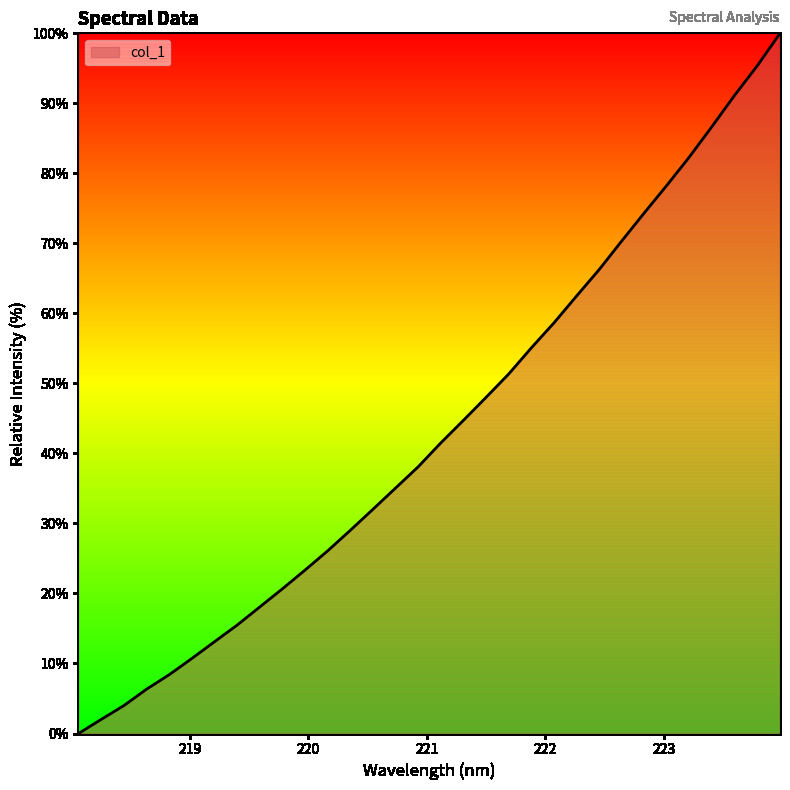

What is the difference between the maximum and minimum values?

100.0